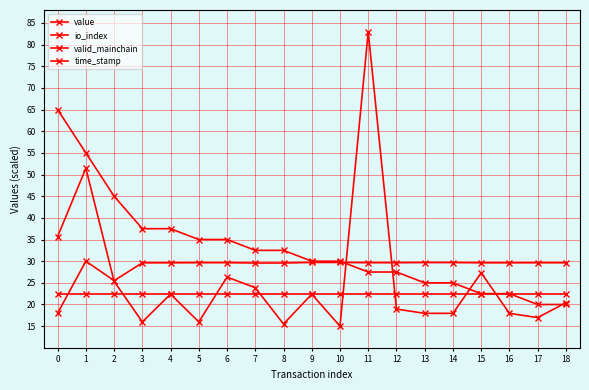

Does the chart have visible grid lines?

Yes